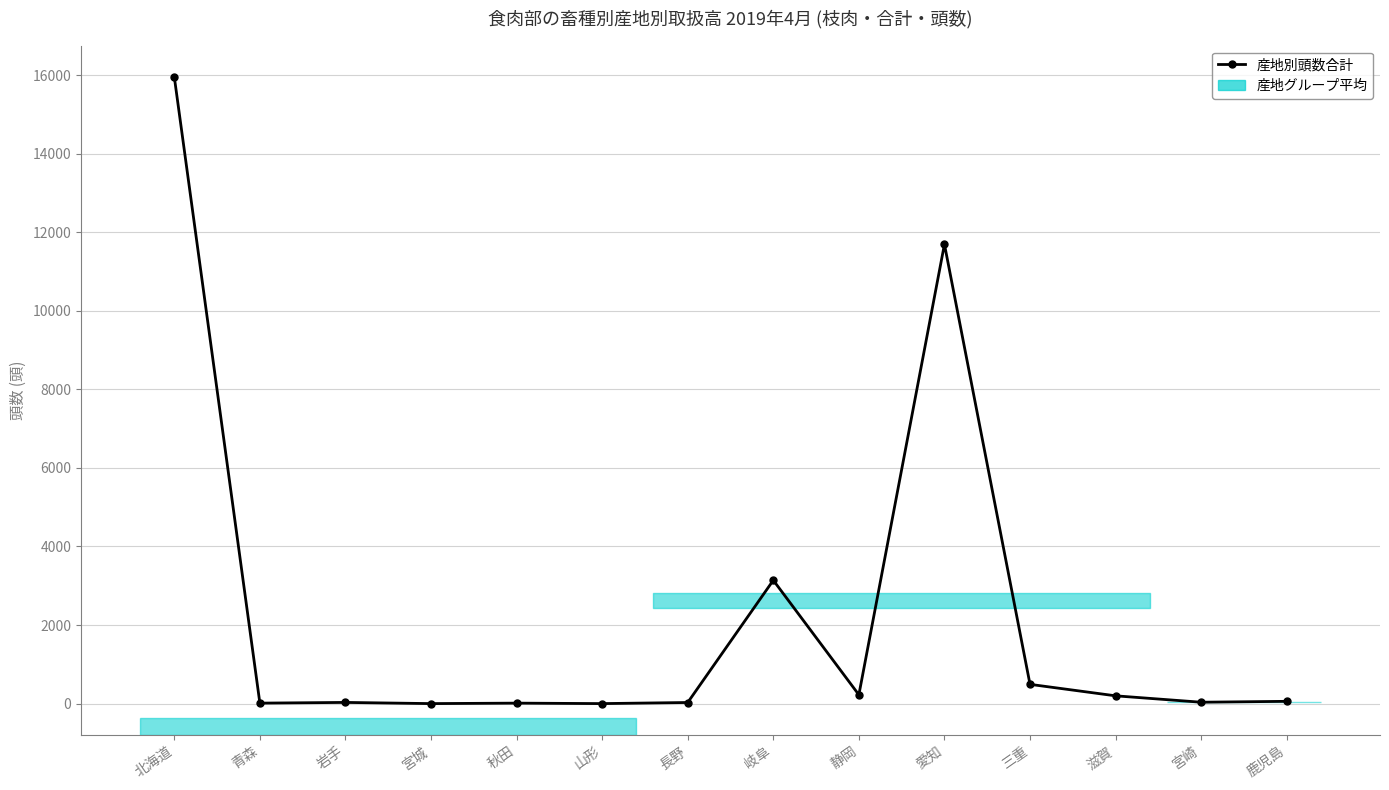

At which category does the chart reach its peak across all series?

北海道